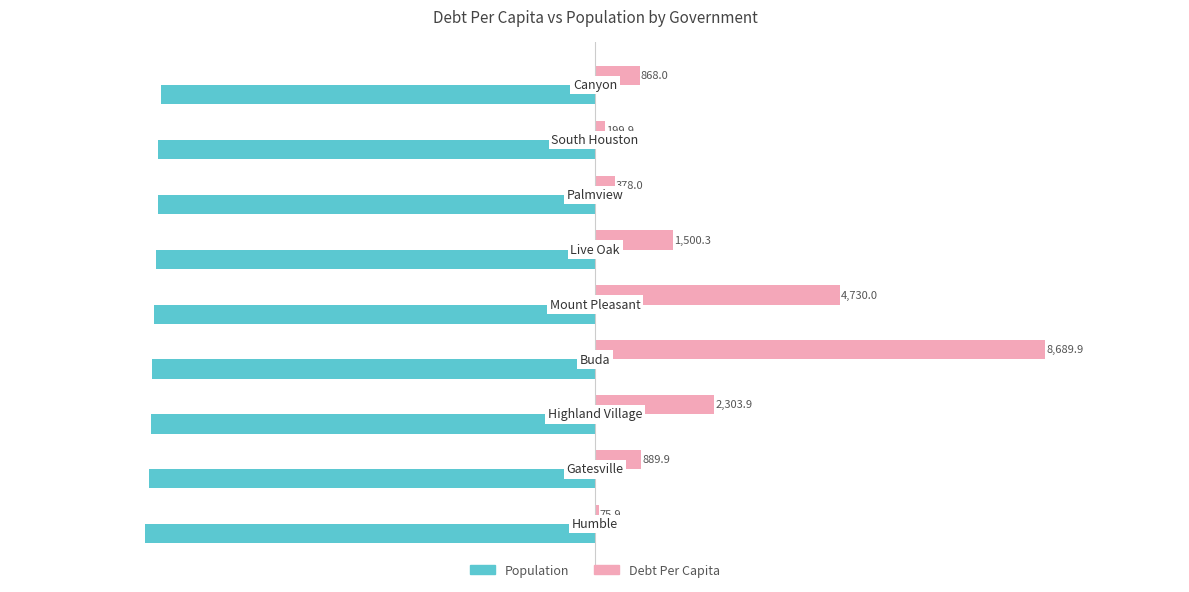

What is the greatest value displayed?

8689.9